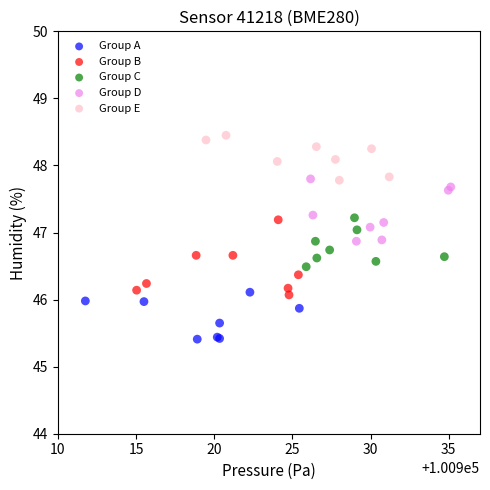

Which series has the widest spread of Y values?

Group B